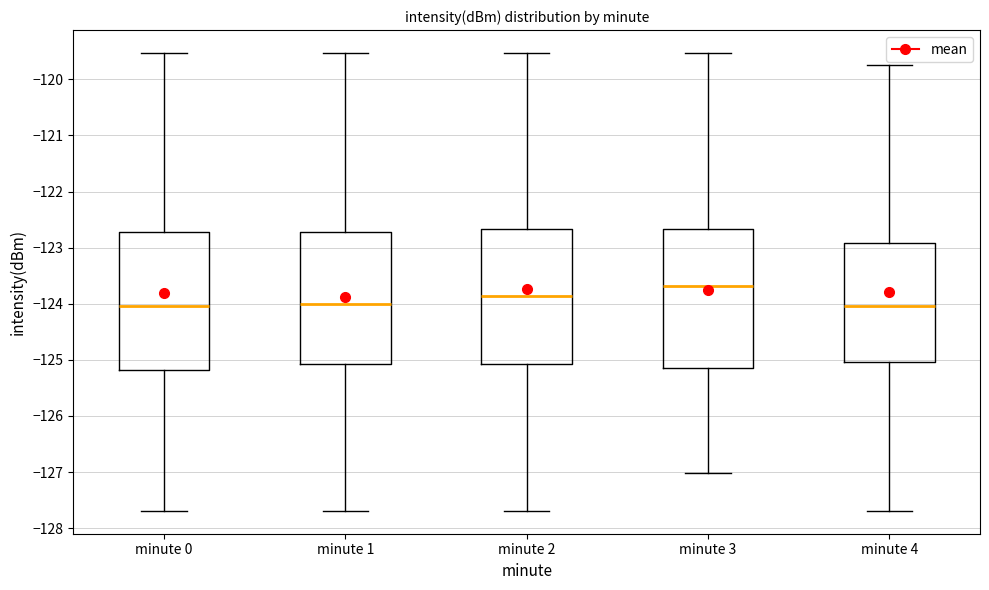

Which box has the highest median line?

minute 3